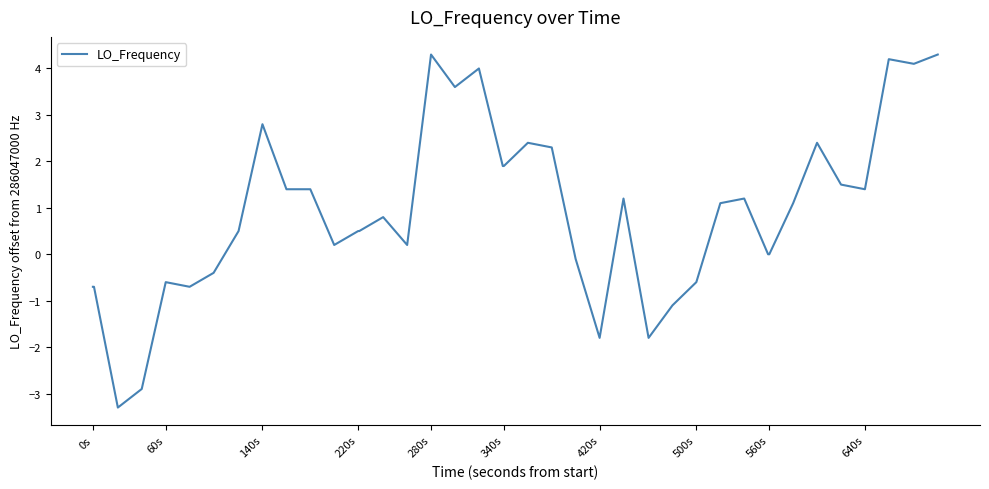

What is the minimum value shown in the chart?

-3.3